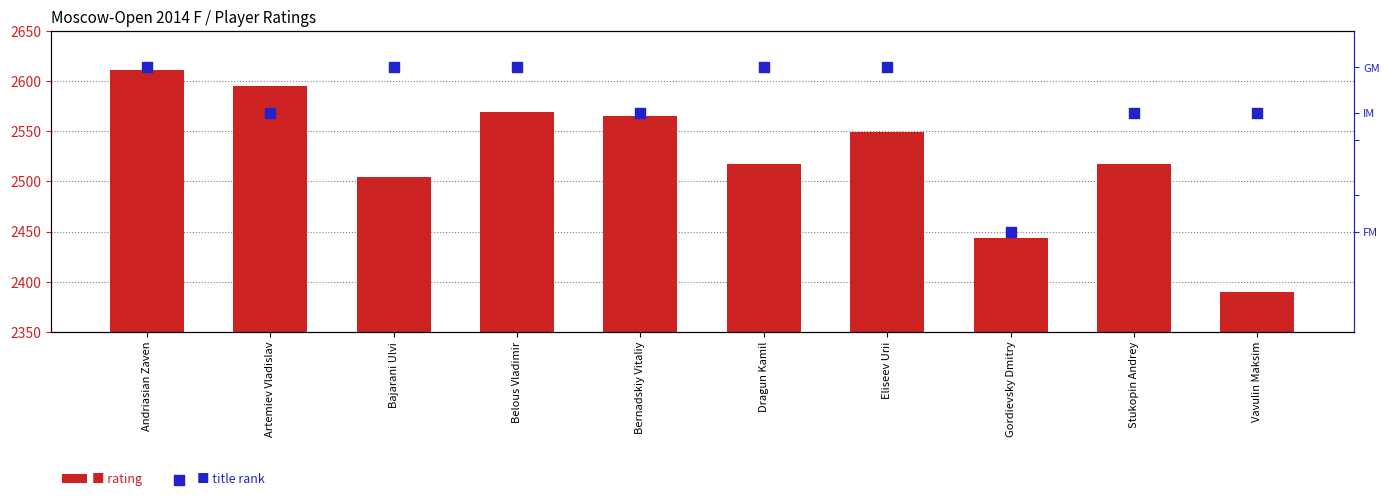

Which series has the largest total across all categories?

title rank